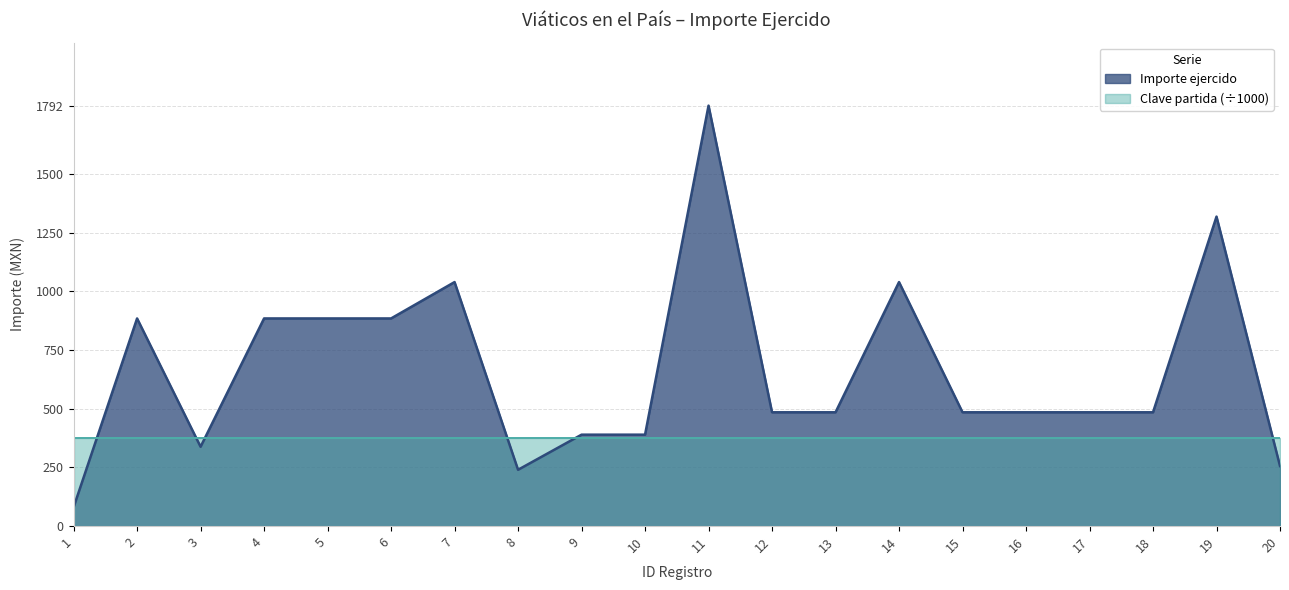

What is the value of the 8th point from the left?

240.0